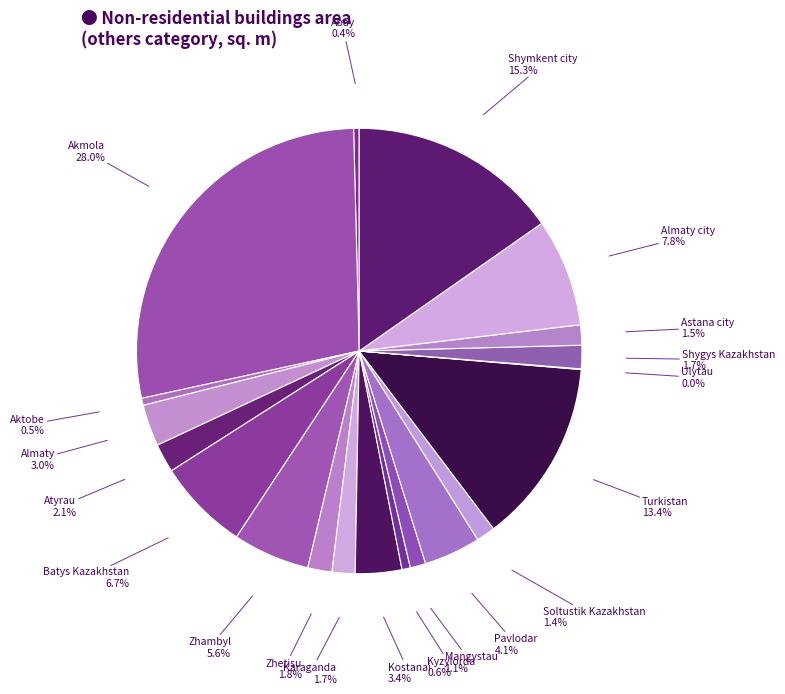

What is the largest slice in the pie chart?

Akmola